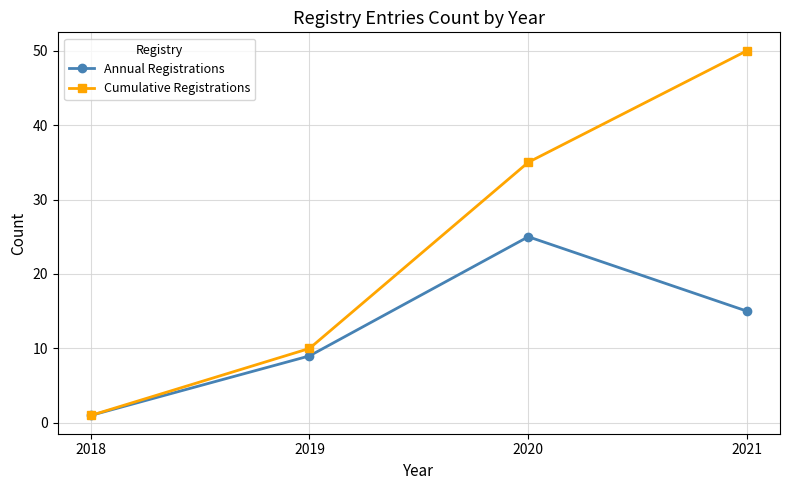

How many interior local peaks does the Annual Registrations series have?

1